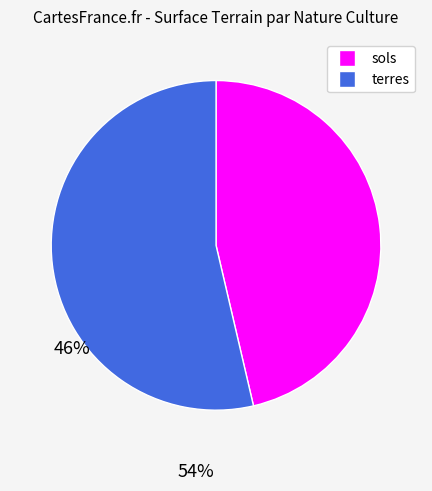

Approximately how many times larger is the value at terres compared to sols?

1.2